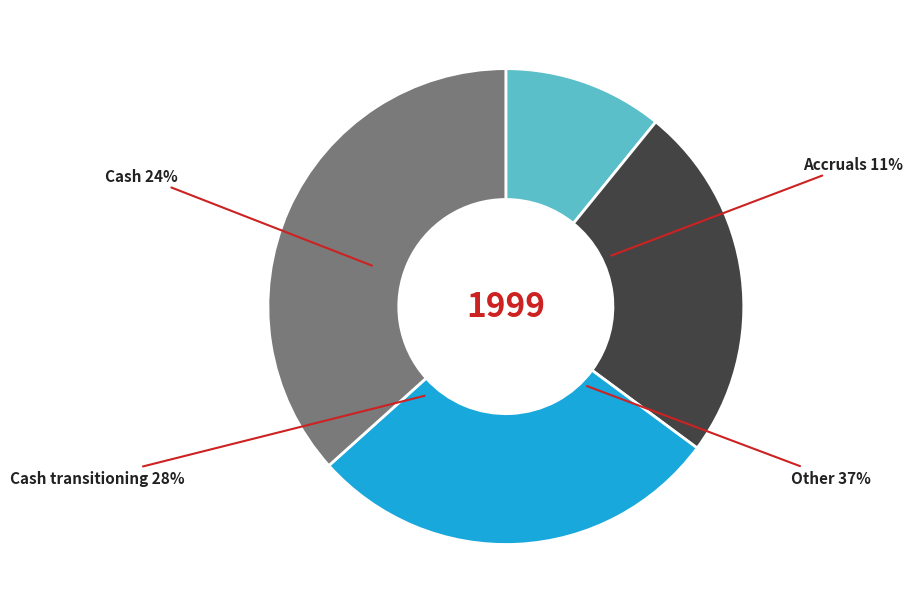

True or false: sci_8 accounts for 1% of the total.

False